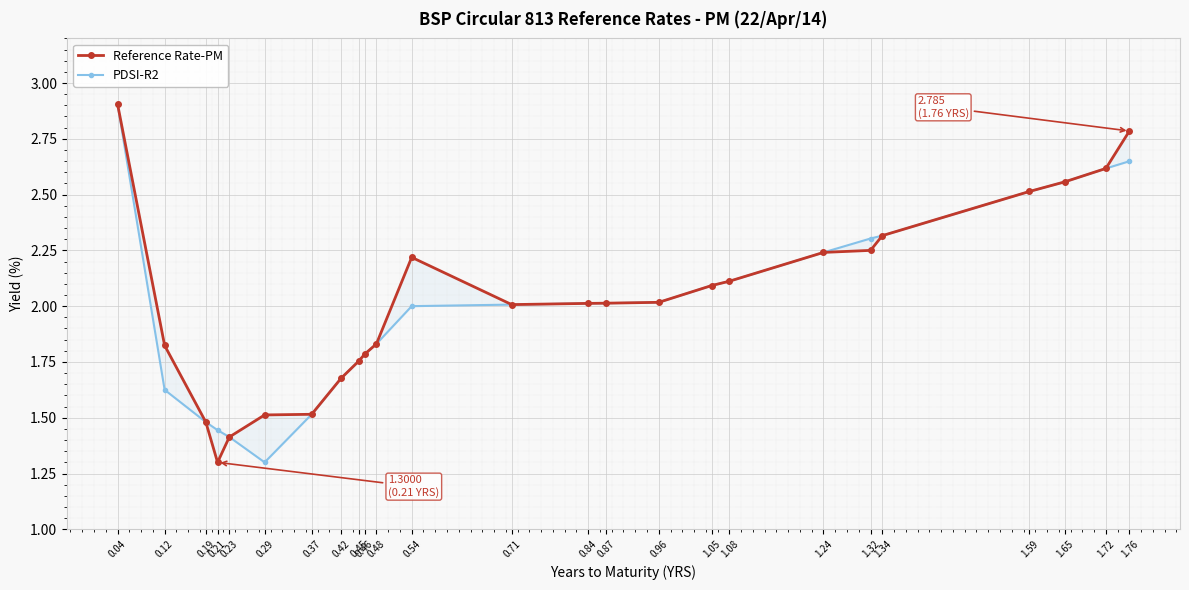

Does the chart display data point markers on the line(s)?

Yes